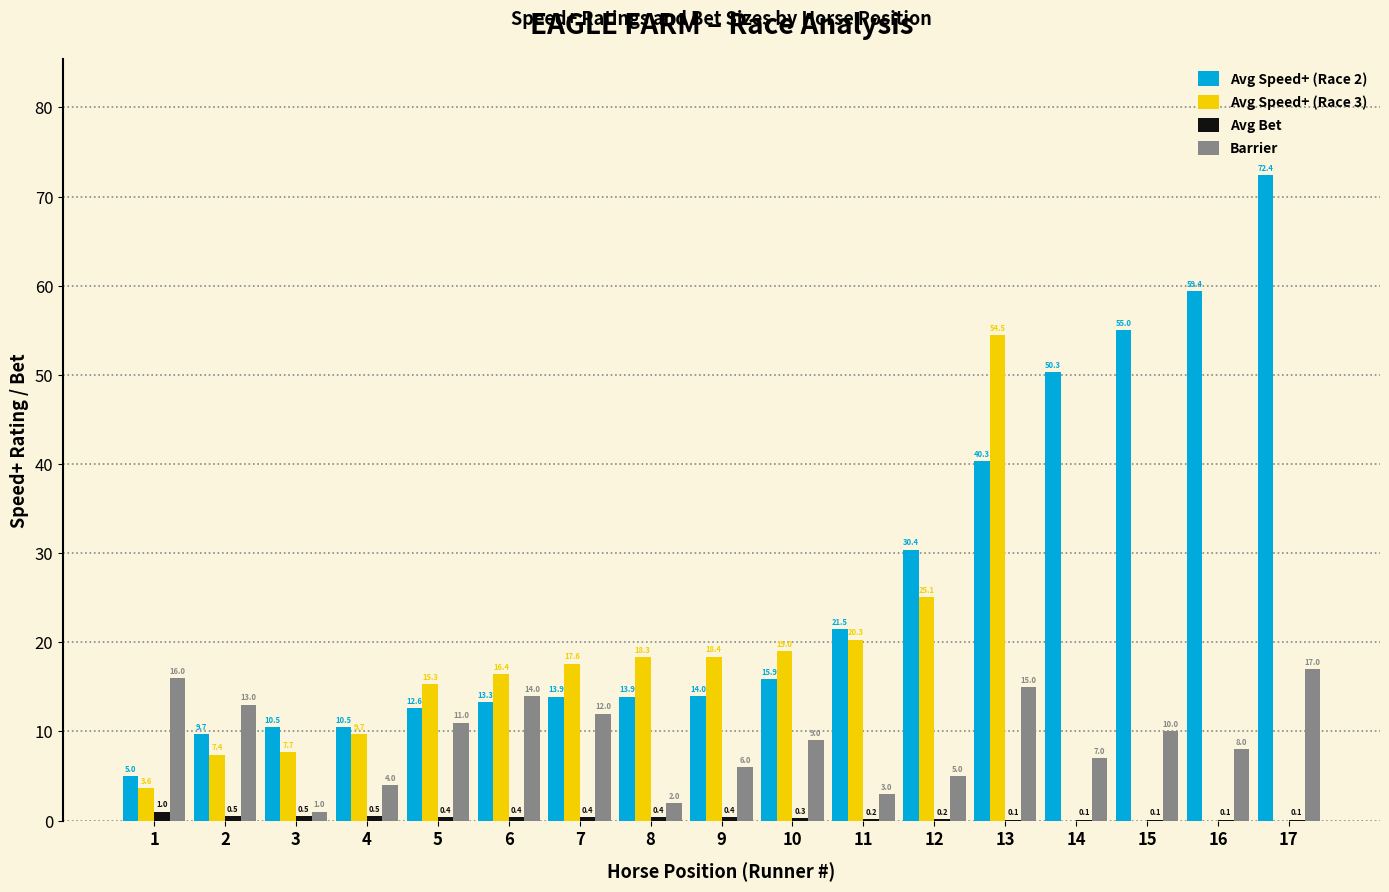

What is the highest value of the Avg Speed+ (Race 2) series?

72.4